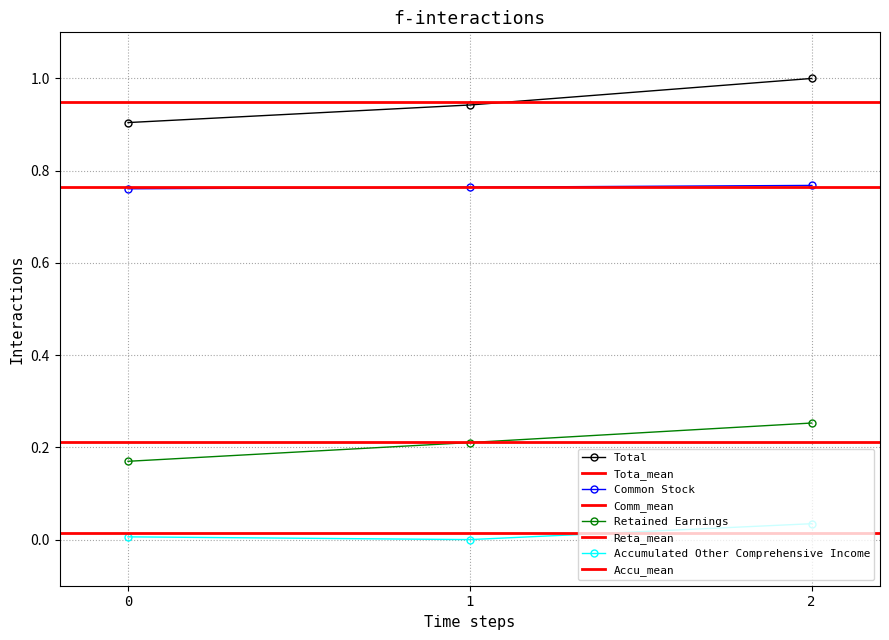

At how many categories does at least one series exceed 0?

3